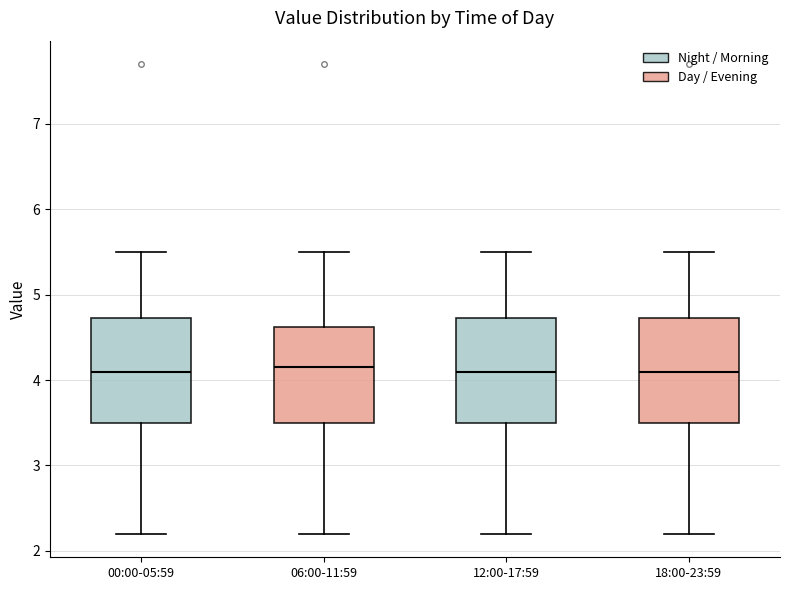

Reading left to right, transcribe this box plot: for each box, give where its median line is, the range the box spans, and where its two whiskers end, as read against the y-axis. The values are not printed on the chart, so give them approximately, as read against the axis.

00:00-05:59: median 4.1, box 3.5 to 4.7, whiskers 2.2 to 5.5
06:00-11:59: median 4.2, box 3.5 to 4.6, whiskers 2.2 to 5.5
12:00-17:59: median 4.1, box 3.5 to 4.7, whiskers 2.2 to 5.5
18:00-23:59: median 4.1, box 3.5 to 4.7, whiskers 2.2 to 5.5